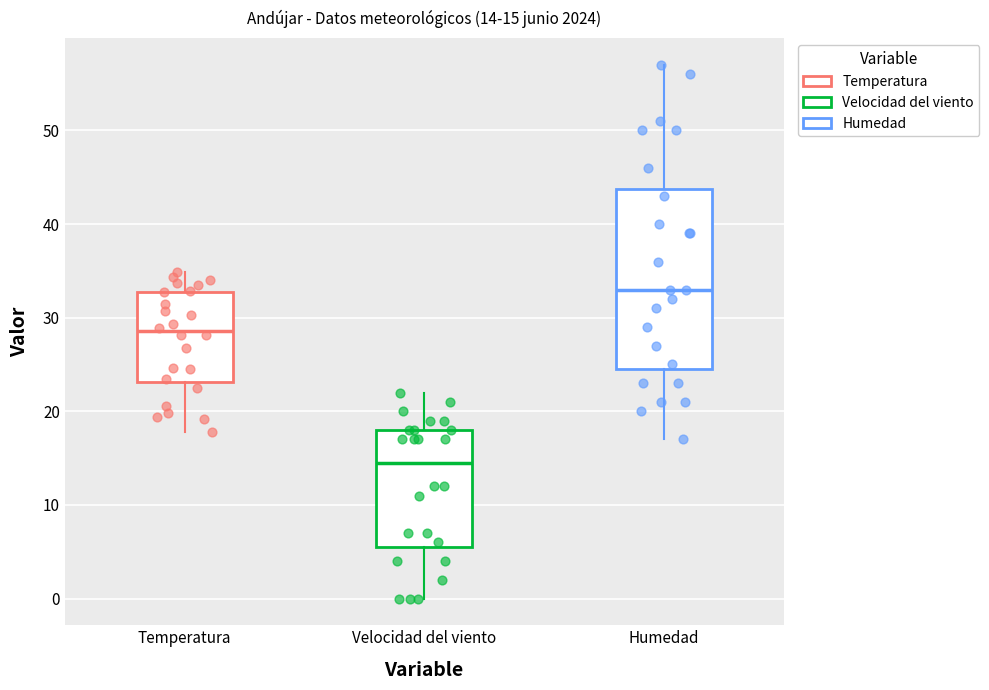

Comparing the boxes themselves (not the whiskers), which one is the tallest?

Humedad